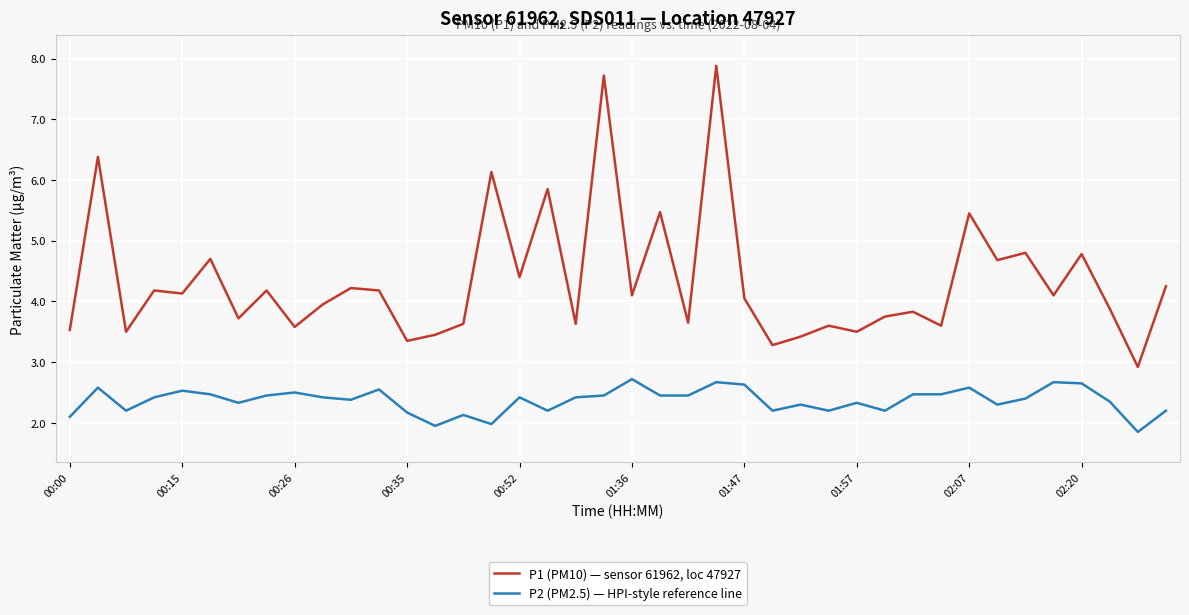

Which series has the largest total across all categories?

P1 (PM10) — sensor 61962, loc 47927